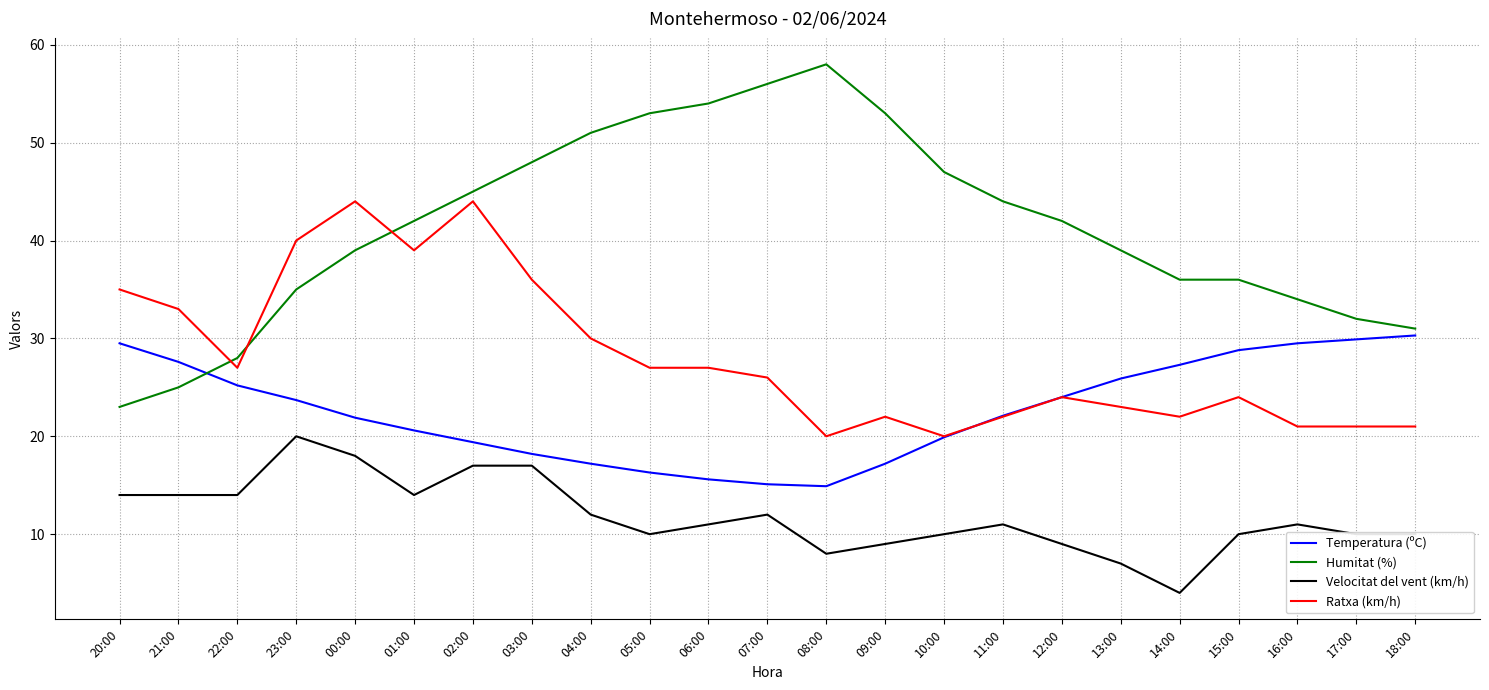

What is the difference between the highest and lowest values at 09:00?

44.0